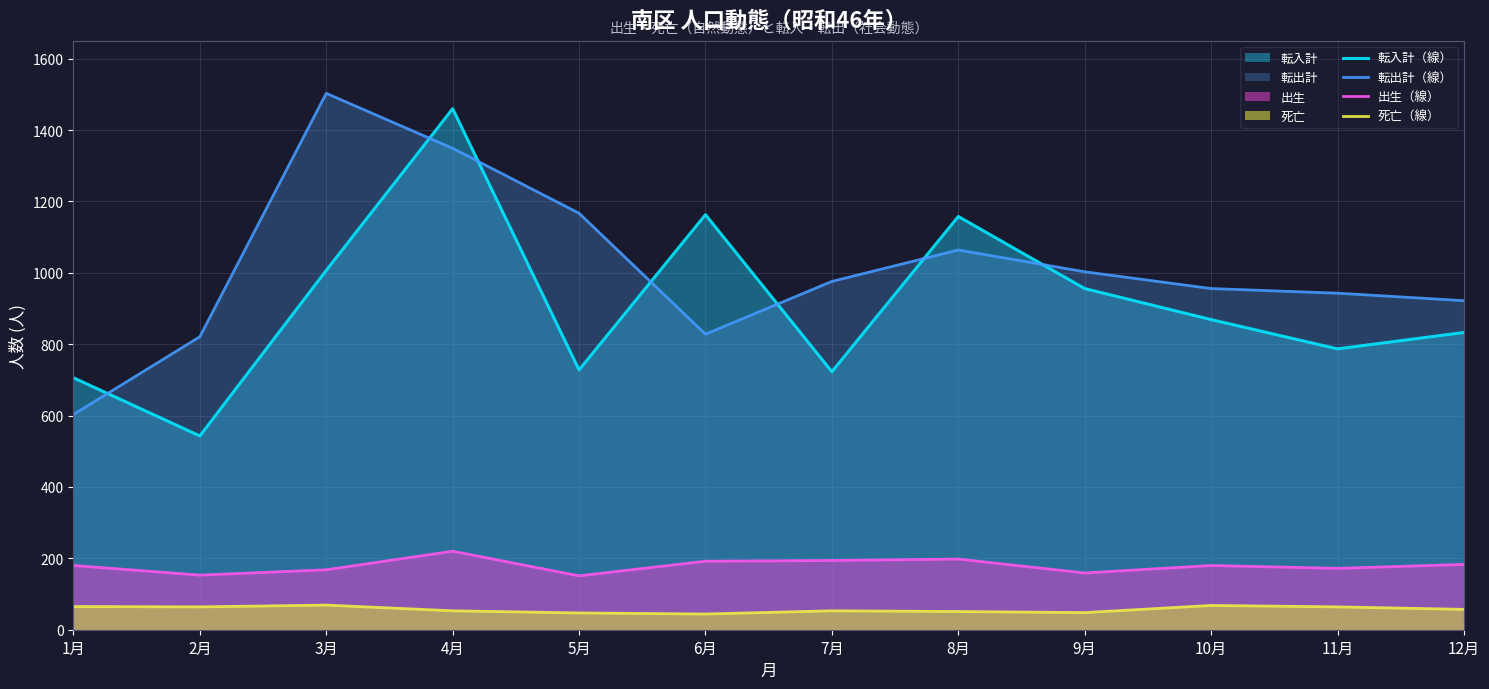

Between 7月 and 11月, which is larger?

11月